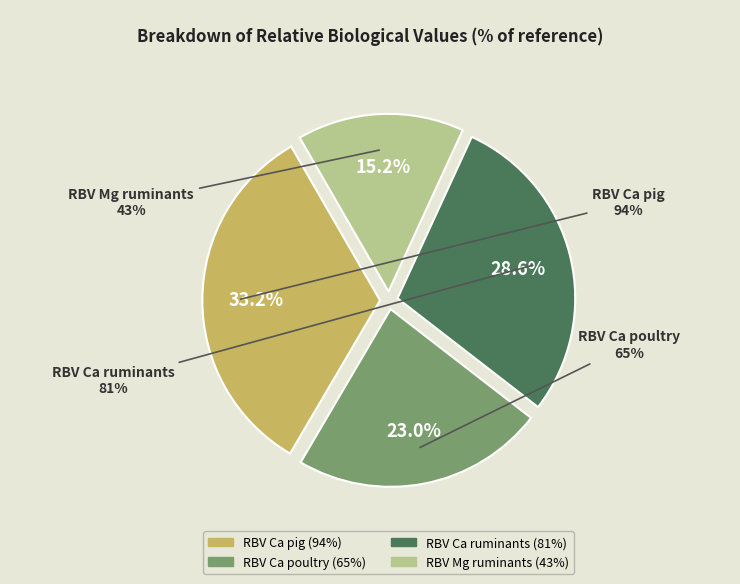

The RBV Mg ruminants slice represents 15% of the pie. True or false?

True